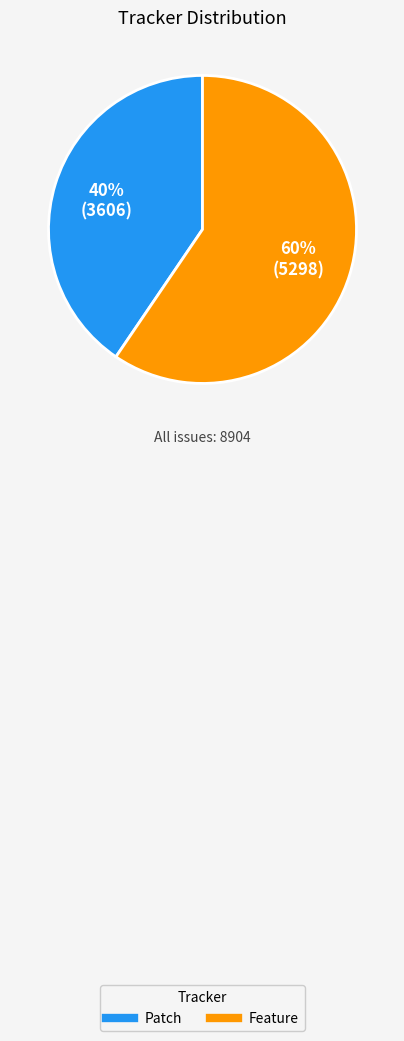

True or false: Feature accounts for 60% of the total.

True